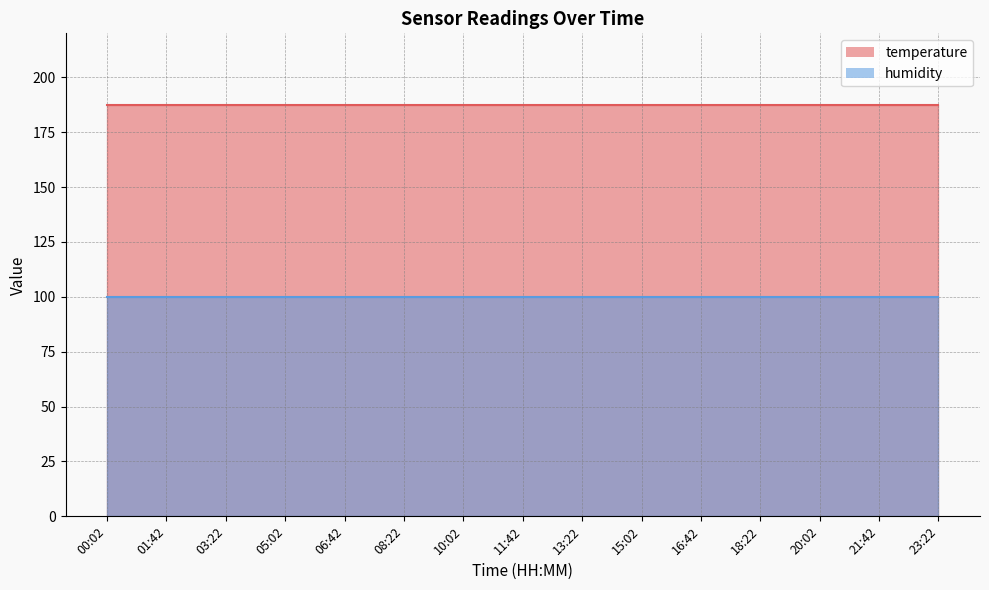

True or false: humidity and temperature intersect in this chart.

False